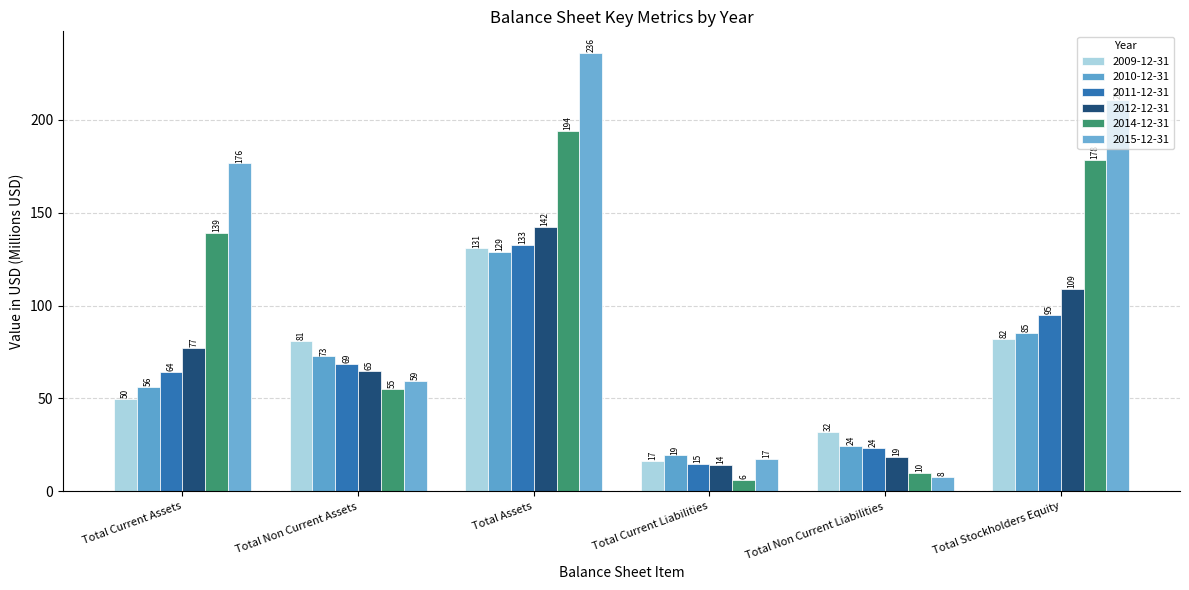

The value of 2009-12-31 at Total Current Liabilities is 16.5. True or false?

True